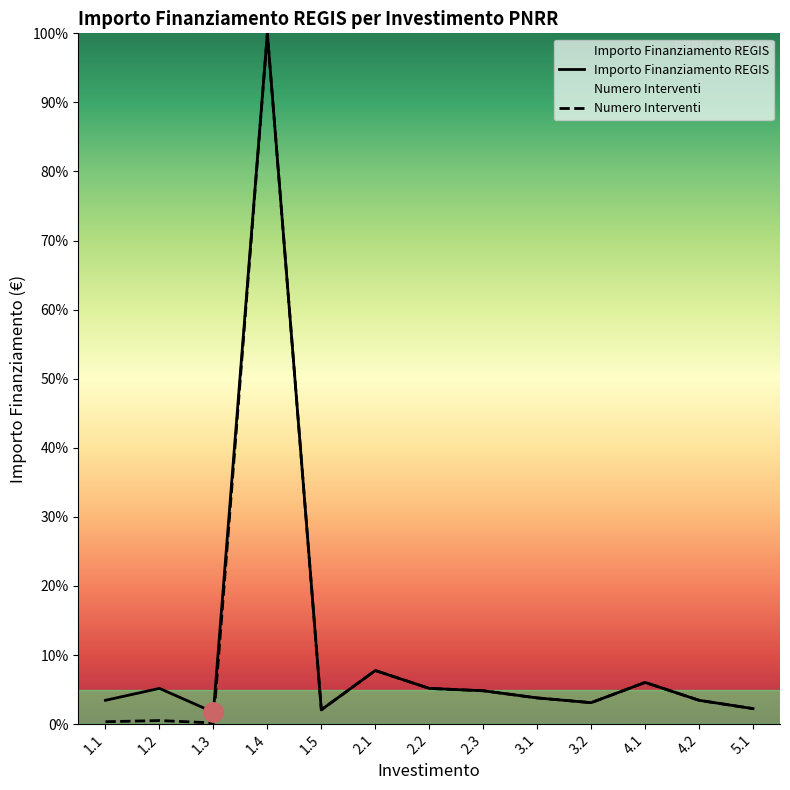

Rank the categories by Importo Finanziamento REGIS value from highest to lowest.

1.4, 2.1, 4.1, 1.2, 2.2, 2.3, 3.1, 1.1, 4.2, 3.2, 5.1, 1.5, 1.3